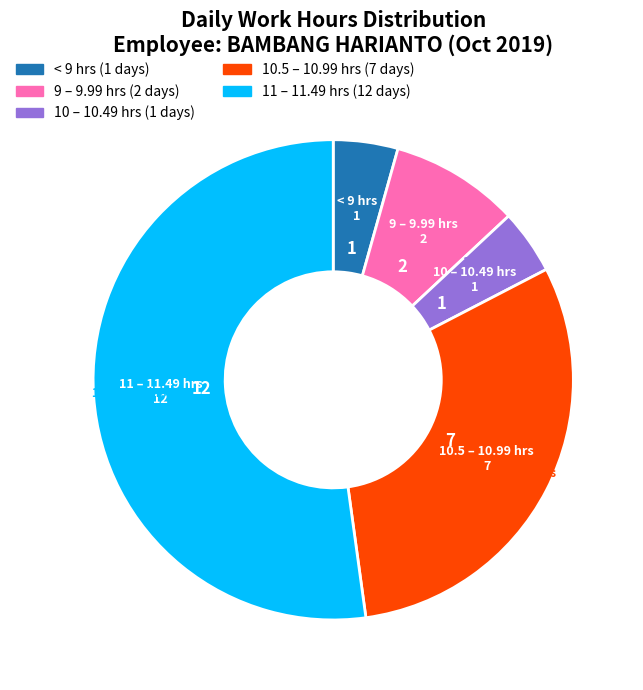

Is there any slice that represents more than half of the pie?

Yes